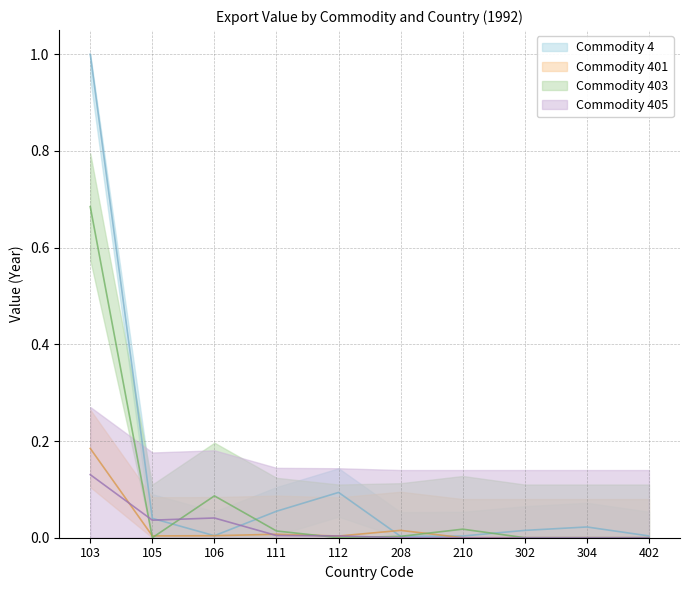

How many series are shown in this chart?

4